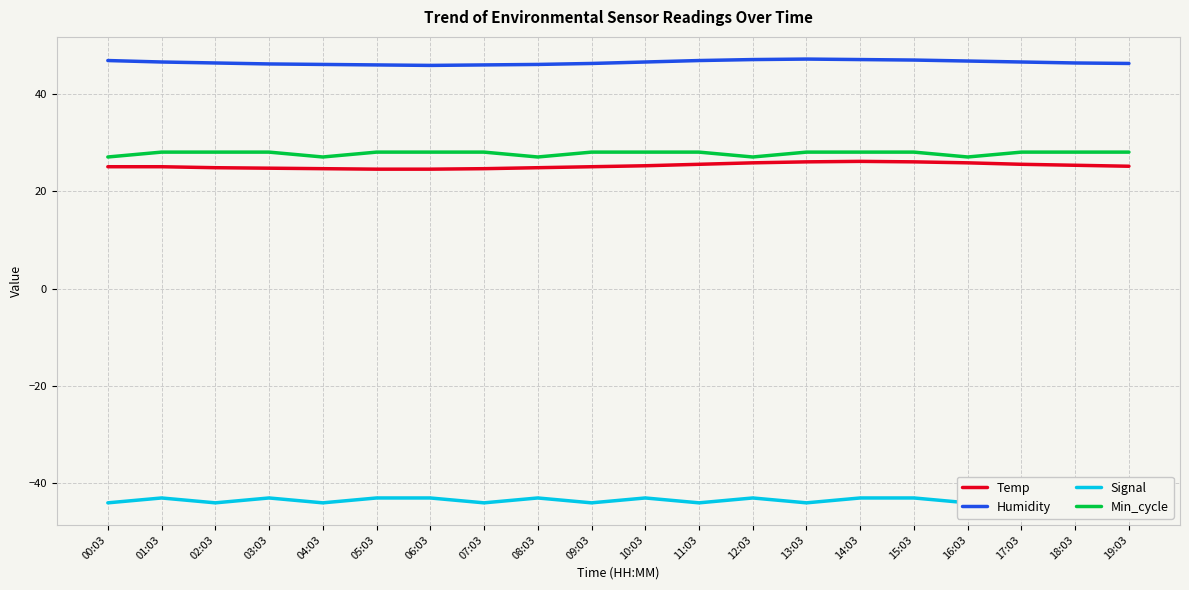

Where does the Humidity series first go above 46?

00:03